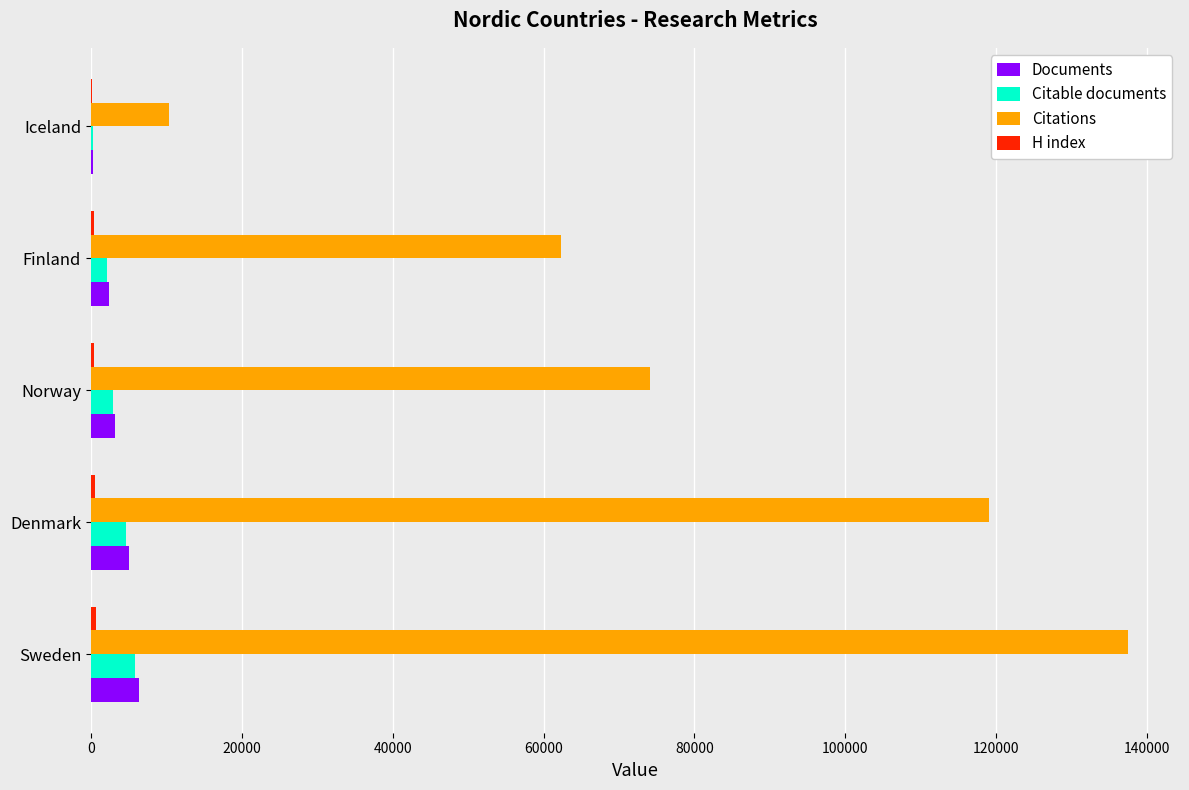

At which category does the chart reach its peak across all series?

Sweden